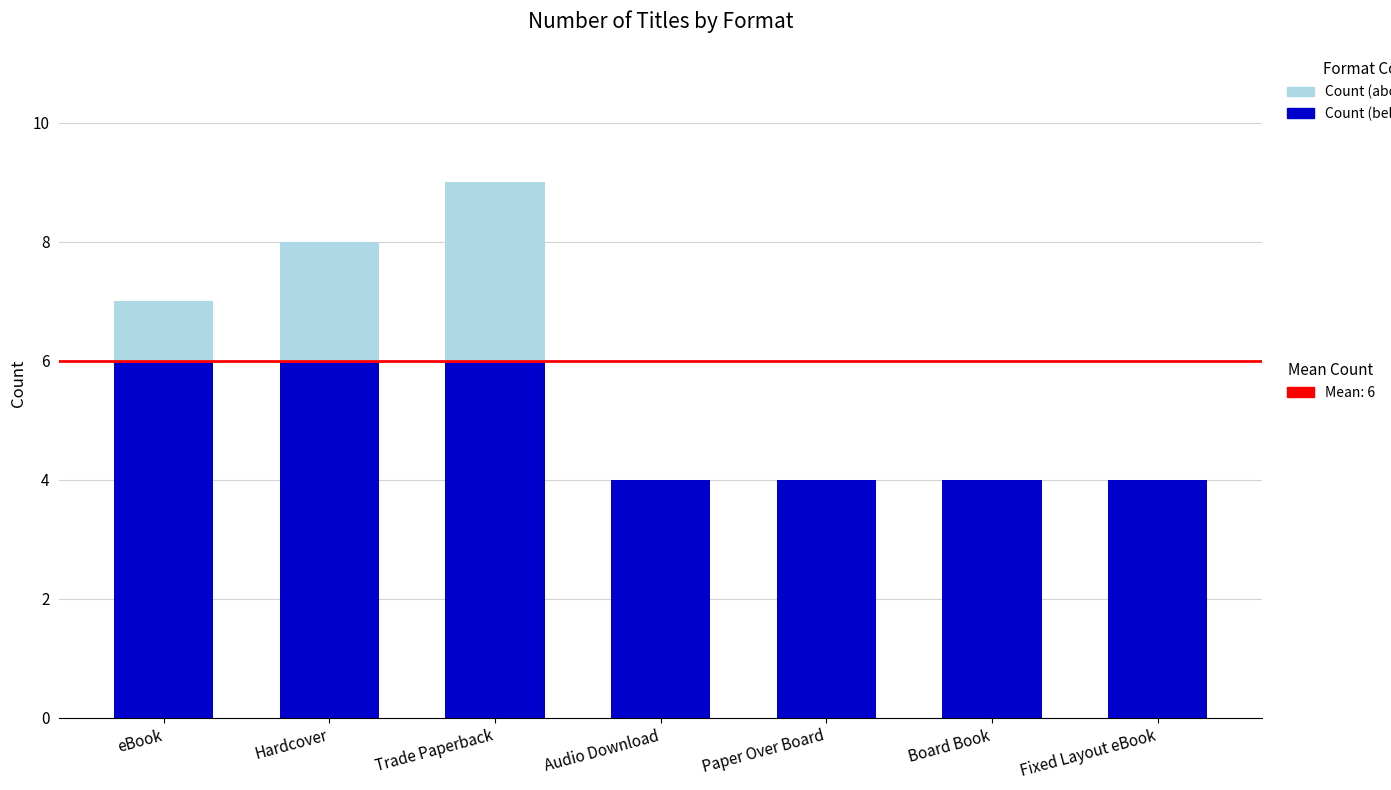

At which category is the sum across all series the highest?

Trade Paperback